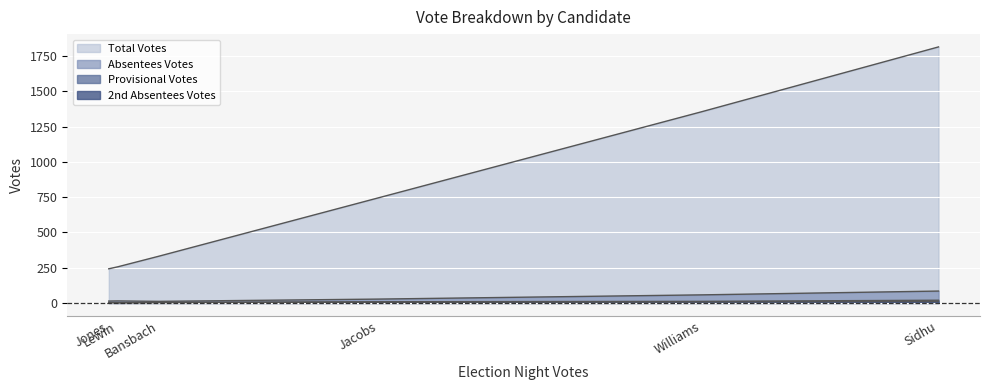

At how many categories does at least one series exceed 1721?

1